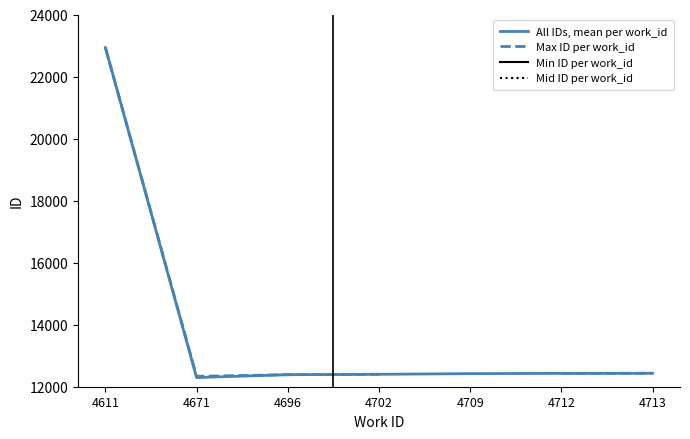

How many categories are shown in the chart?

7